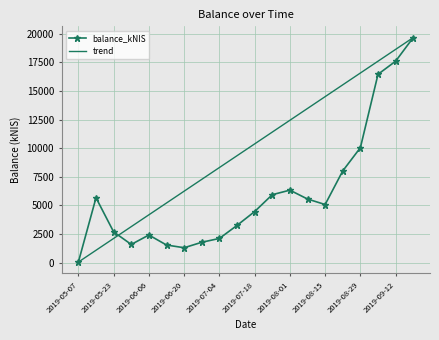

What is the difference between the second highest and second lowest values in the balance_kNIS series?

16299.1